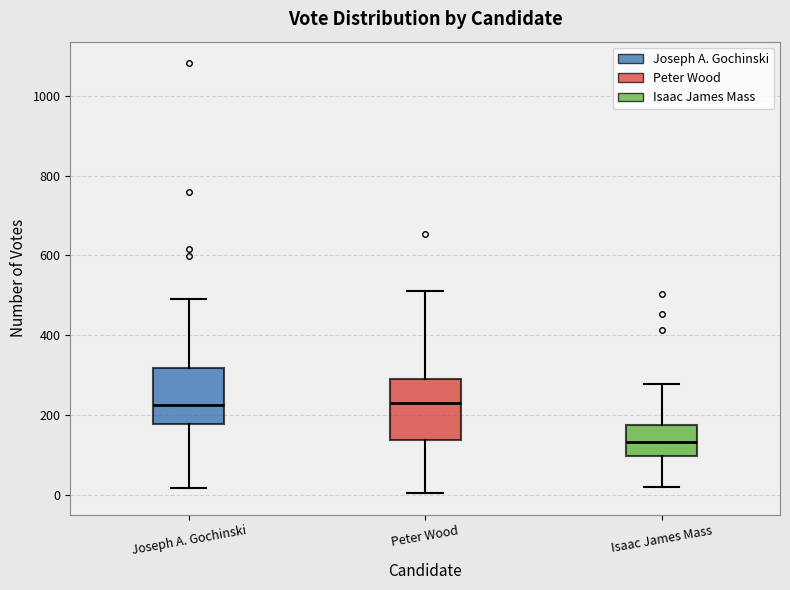

Reading left to right, transcribe this box plot: for each box, give where its median line is, the range the box spans, and where its two whiskers end, as read against the y-axis. The values are not printed on the chart, so give them approximately, as read against the axis.

Joseph A. Gochinski: median 220, box 180 to 320, whiskers 20 to 500
Peter Wood: median 240, box 140 to 280, whiskers 0 to 520
Isaac James Mass: median 140, box 100 to 180, whiskers 20 to 280